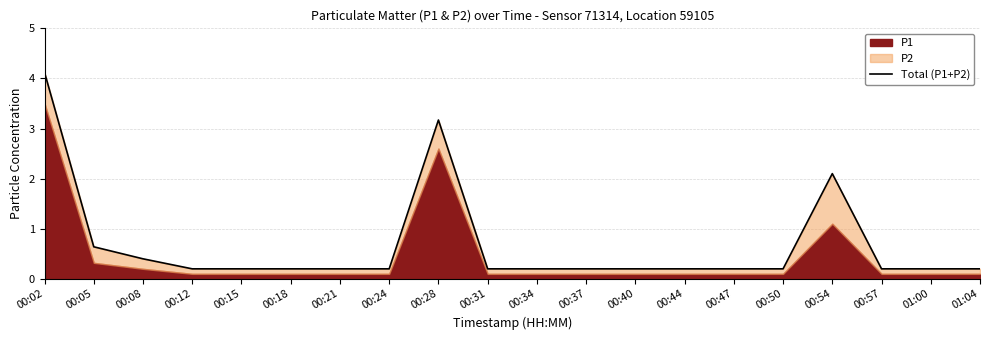

Where is the data nearest to the value 2?

00:54